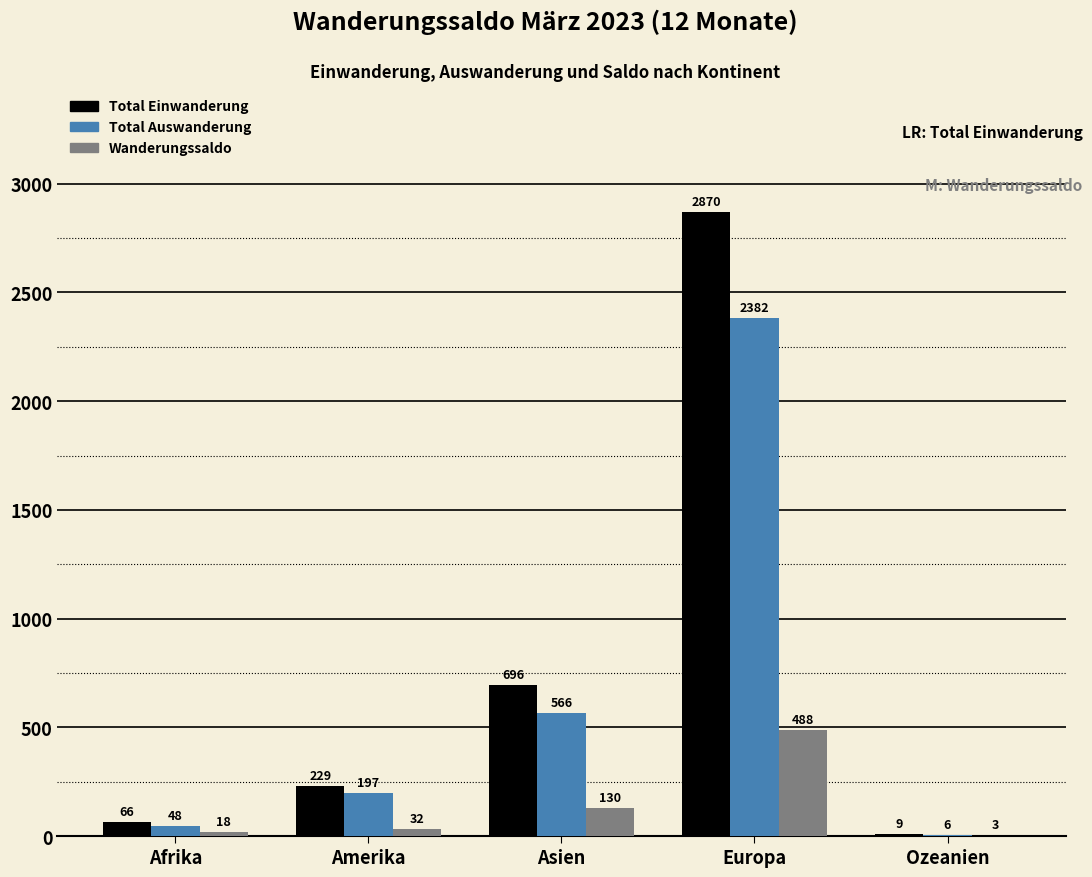

Is the value of Total Einwanderung at Europa greater than the value of Wanderungssaldo at Europa?

Yes